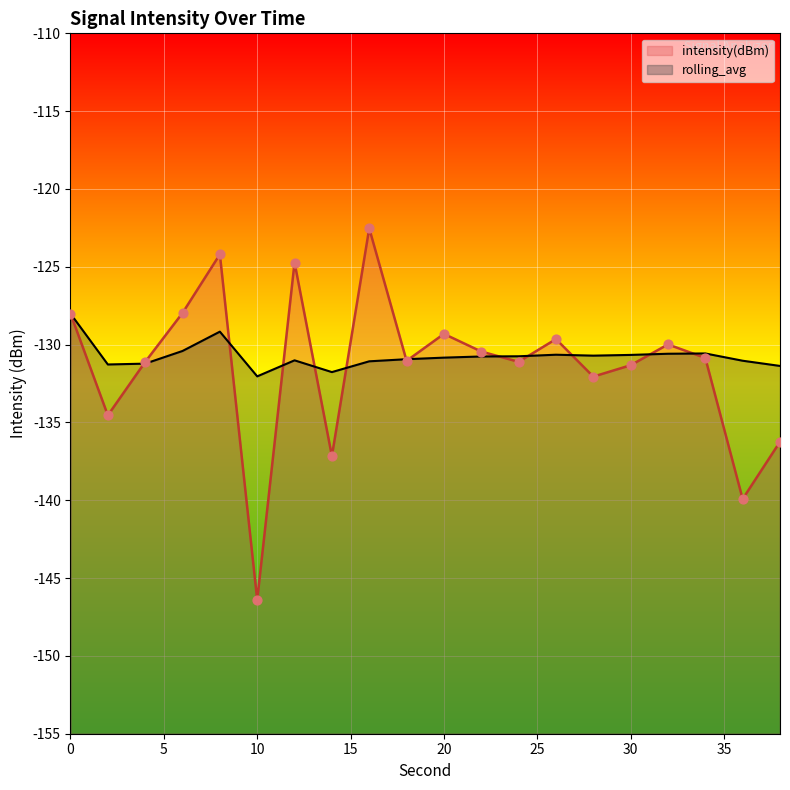

What is the total value across all series at 30?

-262.0